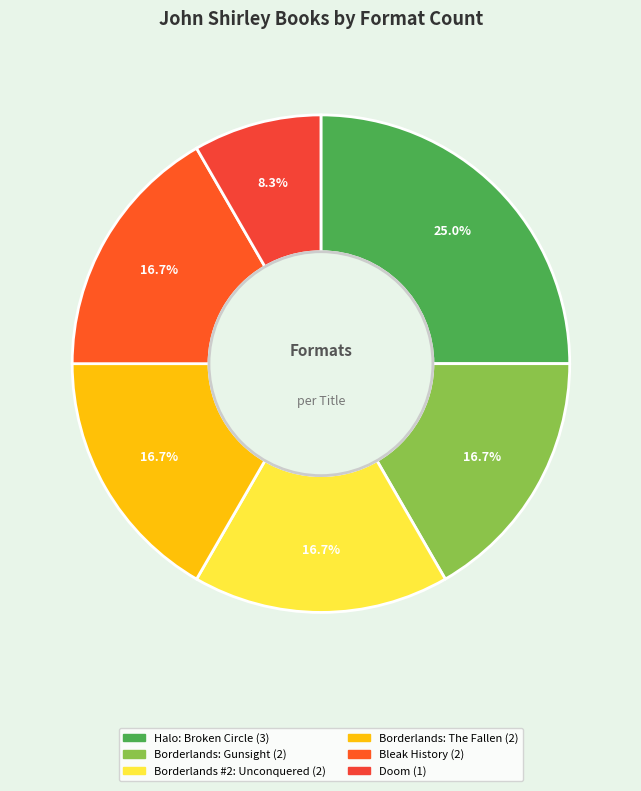

To the nearest percent, what percentage of the pie is Borderlands #2: Unconquered?

17%